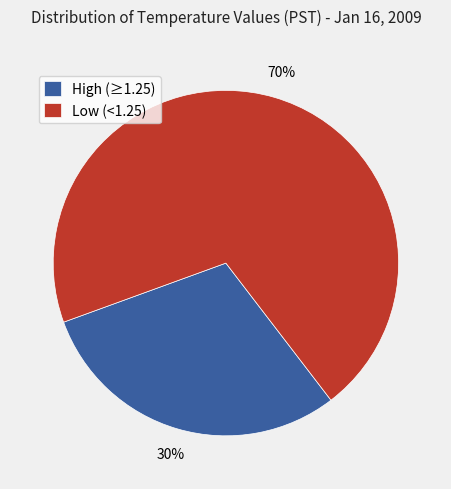

True or false: High (≥1.25) accounts for 16% of the total.

False